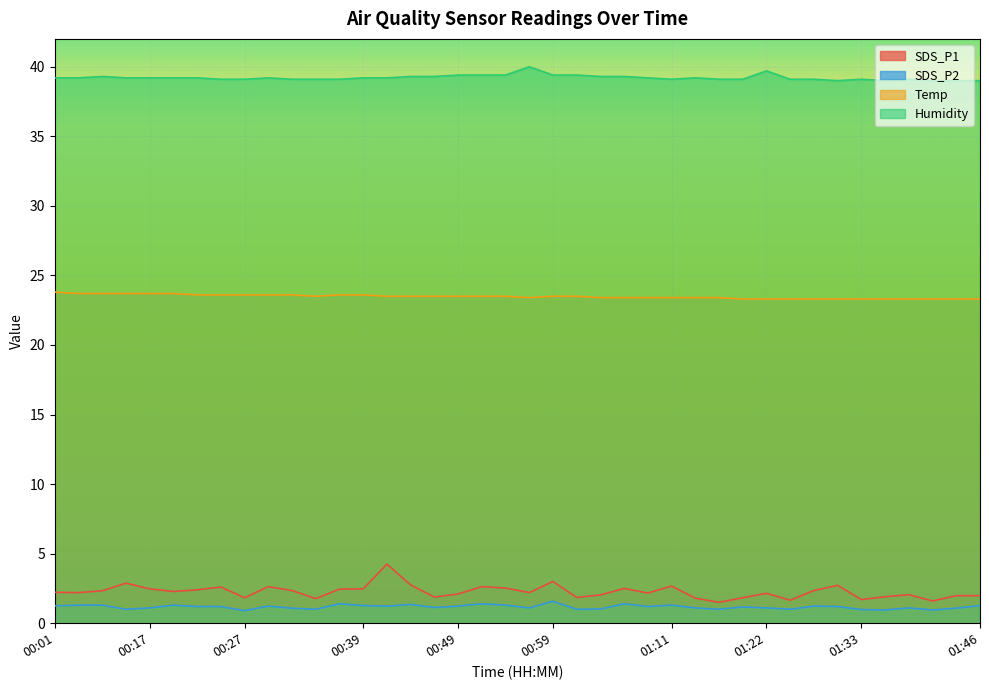

True or false: SDS_P1 has more than 1 interior local peaks.

True